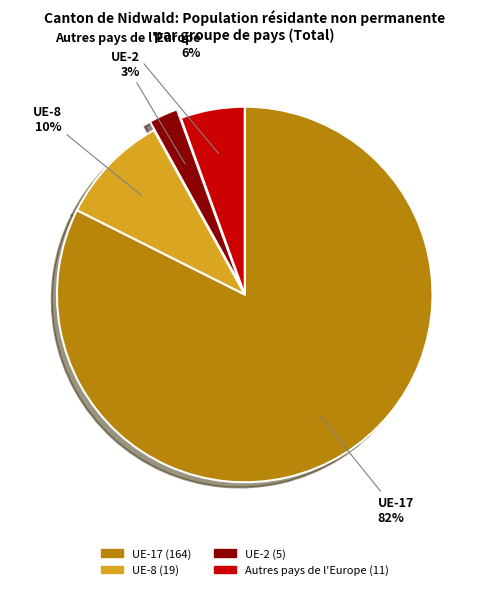

What is the smallest slice in the pie chart?

UE-2